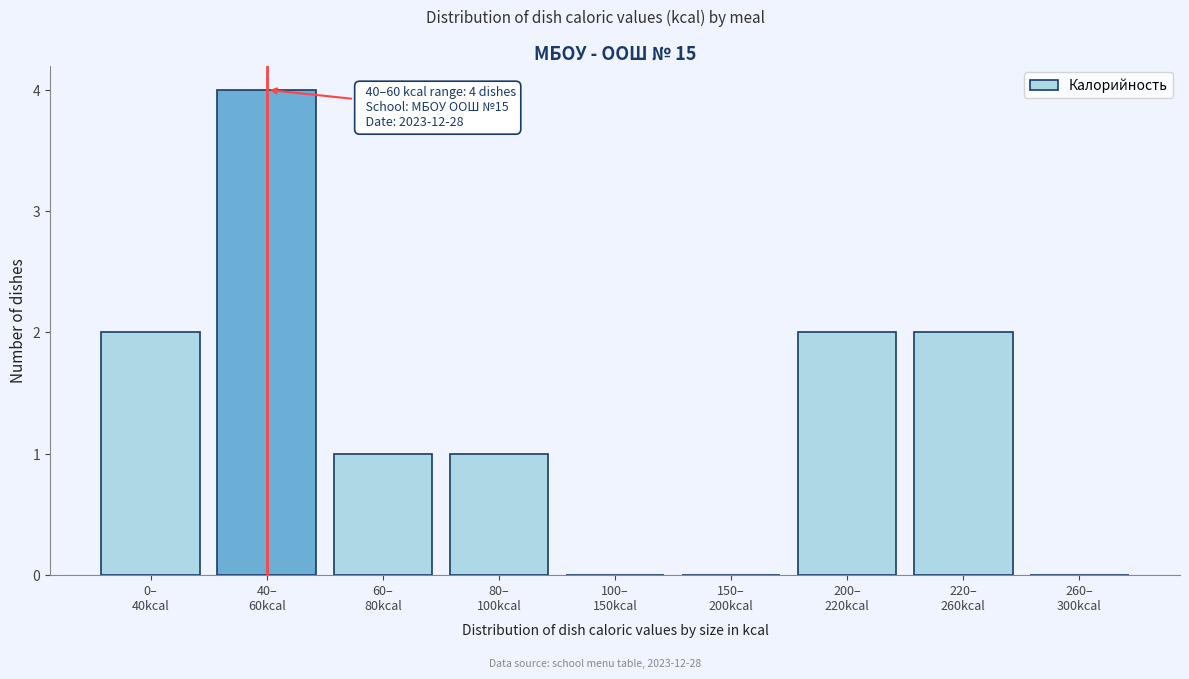

What is the sum of all values?

12